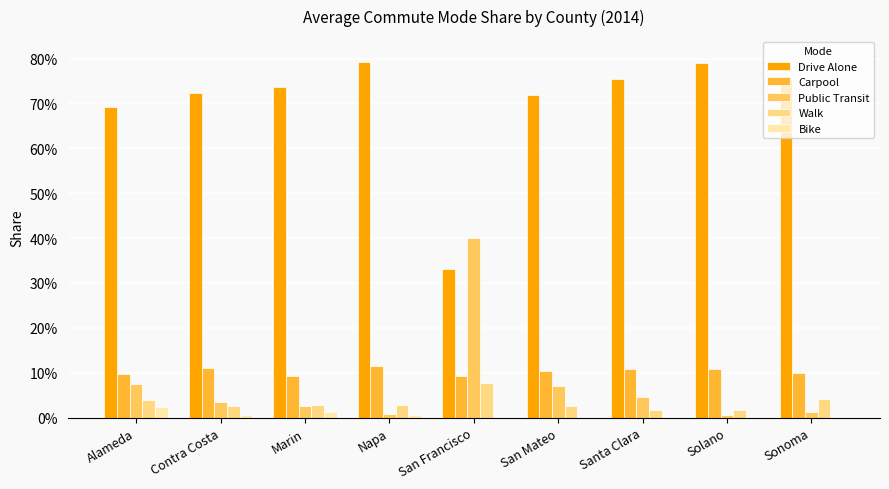

What are all the series names shown in the legend?

Drive Alone, Carpool, Public Transit, Walk, Bike